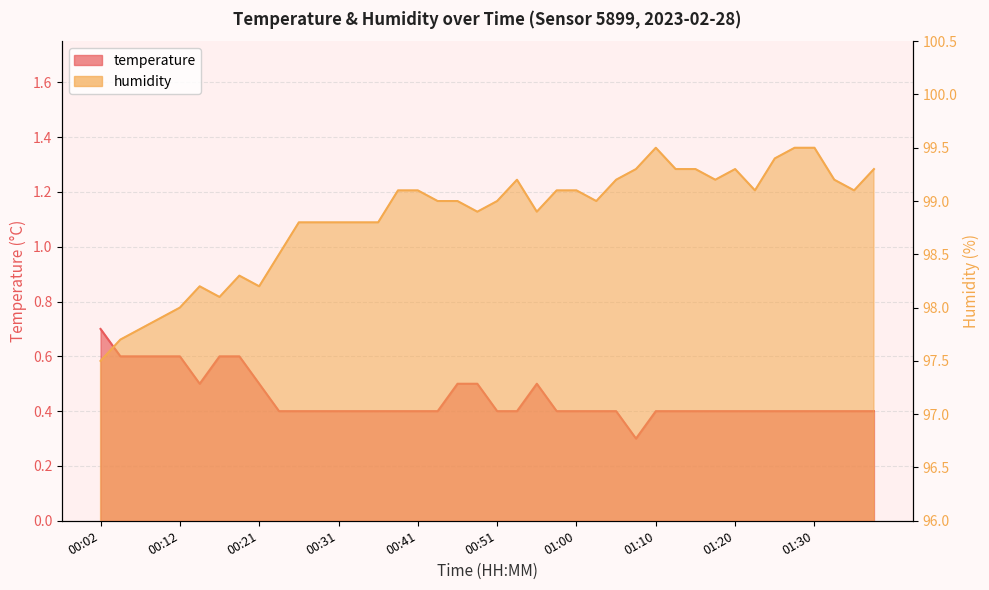

What is the smallest value displayed?

0.3